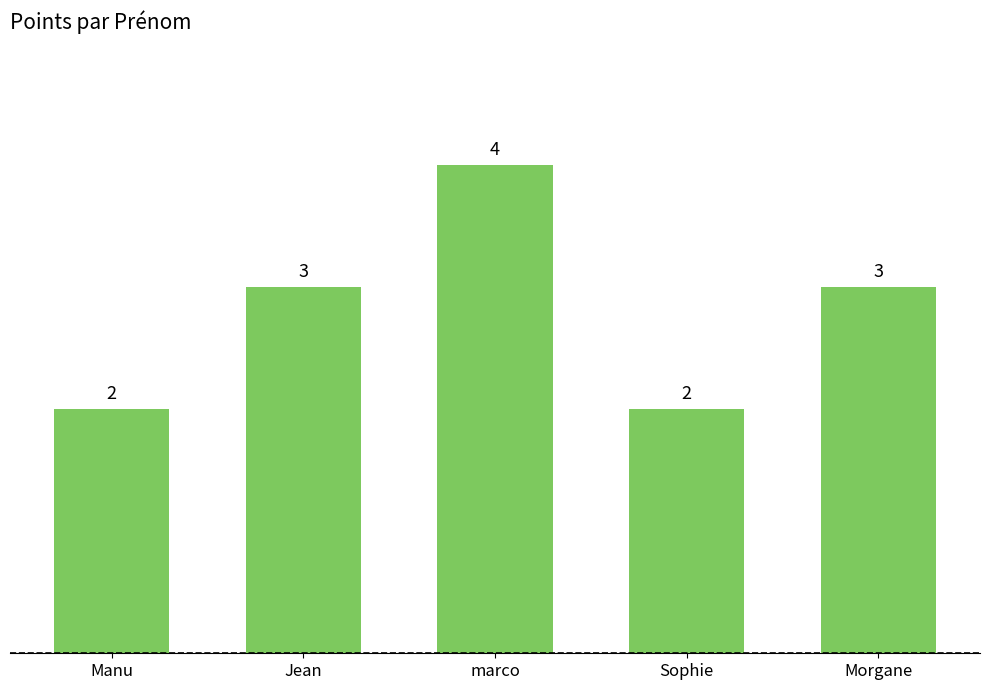

Is it true that the value at Manu is 1?

False